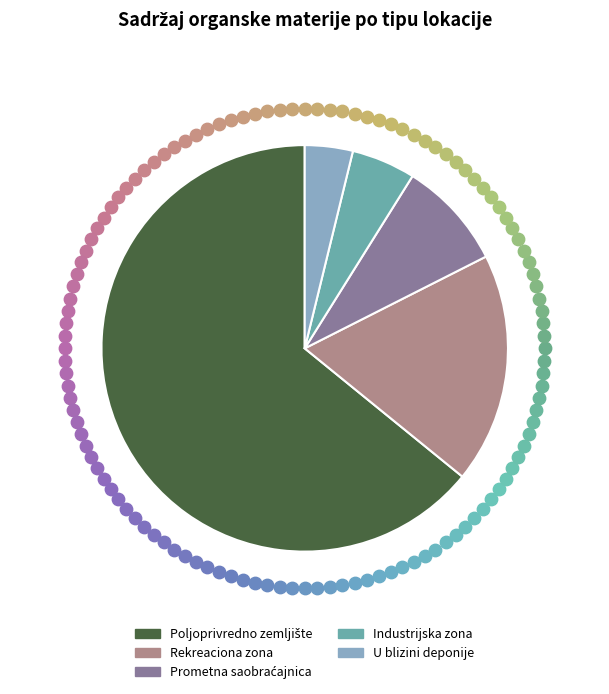

To the nearest percent, what is the difference between the largest and smallest slice percentages?

60%